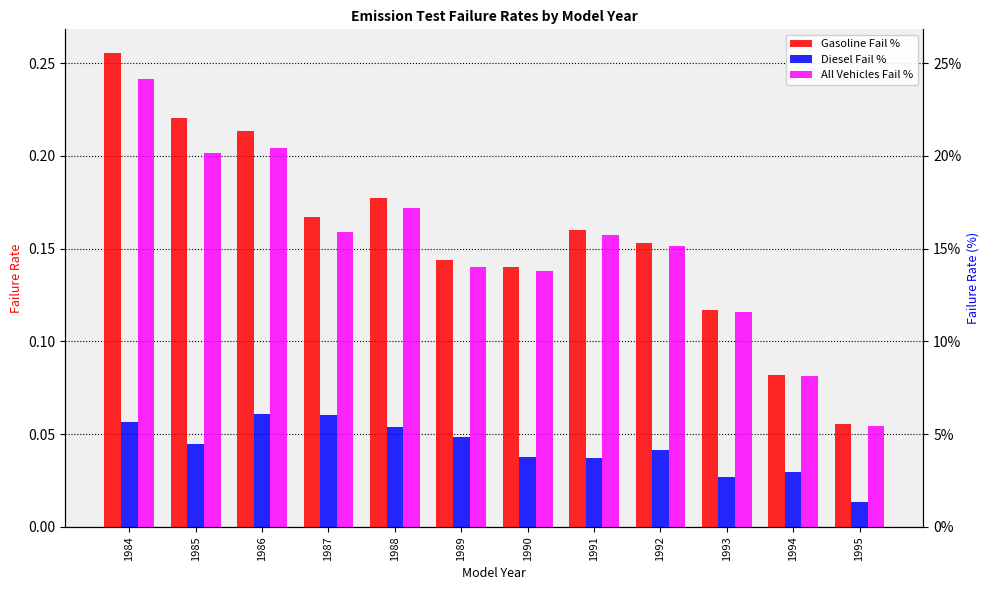

The All Vehicles Fail % series shows 0.2 at 1985. True or false?

True